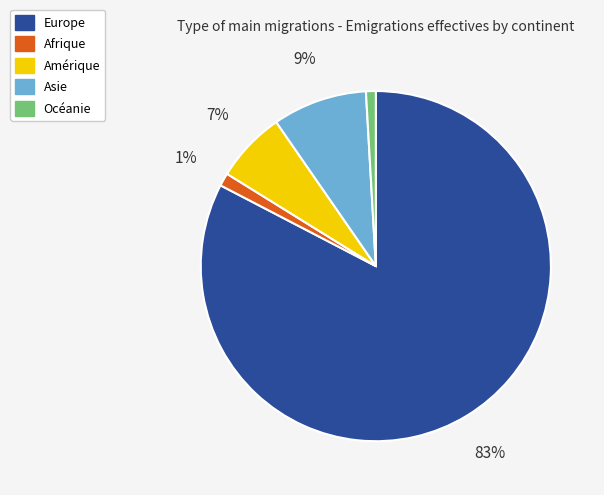

Is there a majority slice in this chart?

Yes